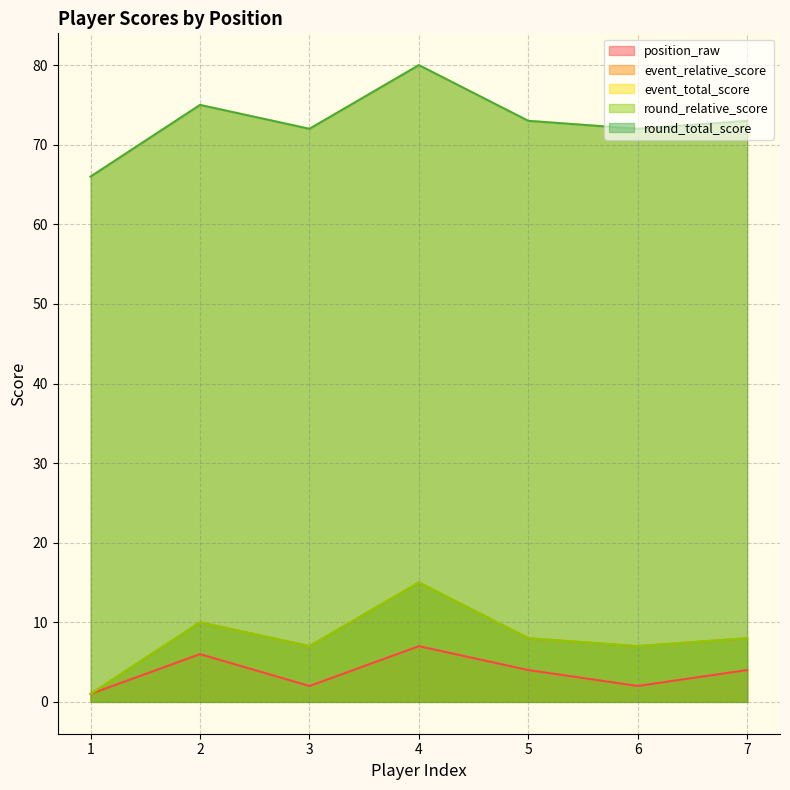

Between 4 and 3, which is larger?

4